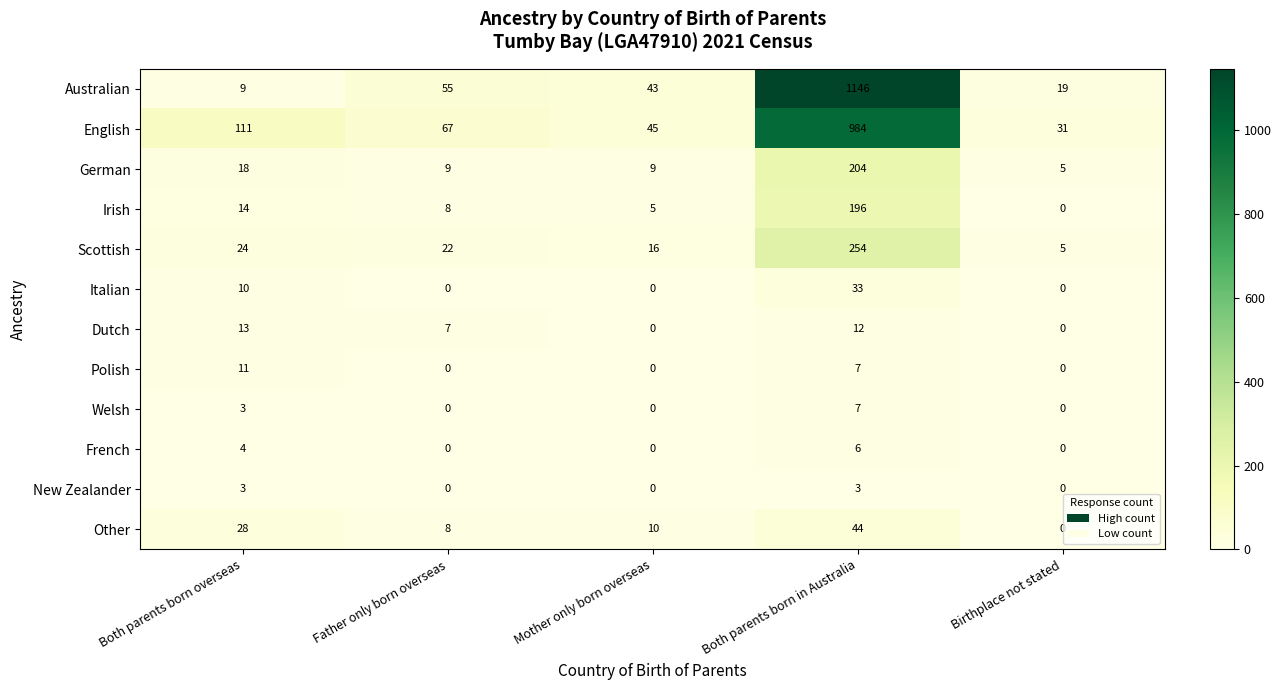

Which series has the largest total across all categories?

Australian